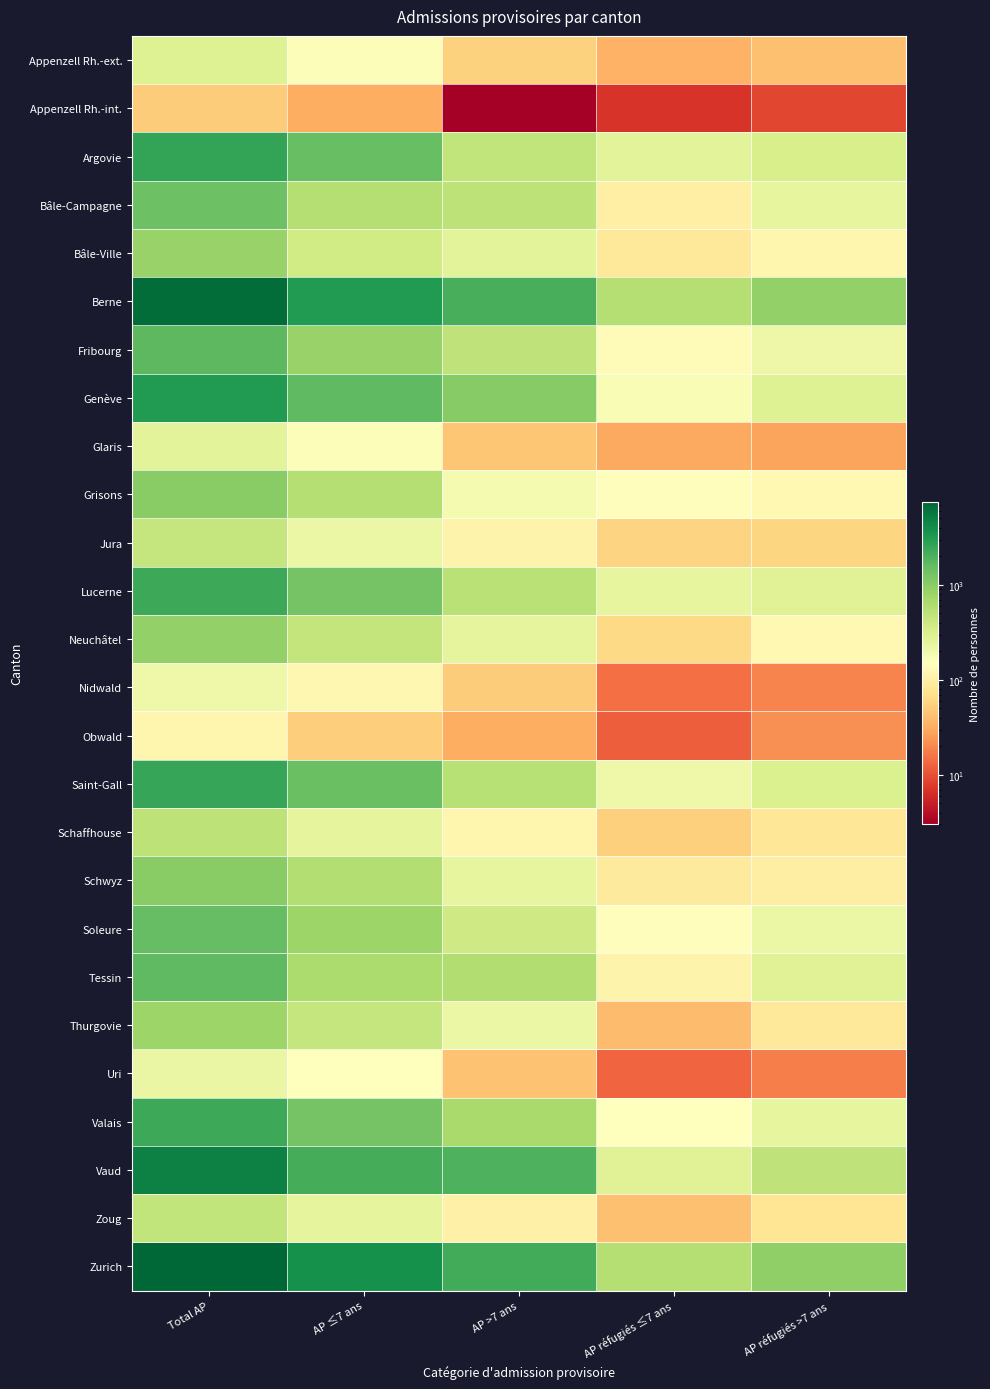

Reading left to right, what are all the values shown in this chart?

Appenzell Rh.-ext.: Total AP=291	AP ≤7 ans=159	AP >7 ans=56	AP réfugiés ≤7 ans=34	AP réfugiés >7 ans=42
Appenzell Rh.-int.: Total AP=51	AP ≤7 ans=32	AP >7 ans=3	AP réfugiés ≤7 ans=7	AP réfugiés >7 ans=9
Argovie: Total AP=2575	AP ≤7 ans=1510	AP >7 ans=477	AP réfugiés ≤7 ans=260	AP réfugiés >7 ans=328
Bâle-Campagne: Total AP=1416	AP ≤7 ans=569	AP >7 ans=506	AP réfugiés ≤7 ans=102	AP réfugiés >7 ans=239
Bâle-Ville: Total AP=840	AP ≤7 ans=370	AP >7 ans=263	AP réfugiés ≤7 ans=88	AP réfugiés >7 ans=119
Berne: Total AP=6636	AP ≤7 ans=3096	AP >7 ans=2094	AP réfugiés ≤7 ans=556	AP réfugiés >7 ans=890
Fribourg: Total AP=1671	AP ≤7 ans=833	AP >7 ans=484	AP réfugiés ≤7 ans=140	AP réfugiés >7 ans=214
Genève: Total AP=3147	AP ≤7 ans=1650	AP >7 ans=1033	AP réfugiés ≤7 ans=174	AP réfugiés >7 ans=290
Glaris: Total AP=263	AP ≤7 ans=159	AP >7 ans=46	AP réfugiés ≤7 ans=30	AP réfugiés >7 ans=28
Grisons: Total AP=1007	AP ≤7 ans=556	AP >7 ans=184	AP réfugiés ≤7 ans=141	AP réfugiés >7 ans=126
Jura: Total AP=447	AP ≤7 ans=218	AP >7 ans=113	AP réfugiés ≤7 ans=57	AP réfugiés >7 ans=59
Lucerne: Total AP=2340	AP ≤7 ans=1289	AP >7 ans=526	AP réfugiés ≤7 ans=242	AP réfugiés >7 ans=283
Neuchâtel: Total AP=899	AP ≤7 ans=459	AP >7 ans=250	AP réfugiés ≤7 ans=62	AP réfugiés >7 ans=128
Nidwald: Total AP=209	AP ≤7 ans=124	AP >7 ans=51	AP réfugiés ≤7 ans=15	AP réfugiés >7 ans=19
Obwald: Total AP=118	AP ≤7 ans=52	AP >7 ans=32	AP réfugiés ≤7 ans=12	AP réfugiés >7 ans=22
Saint-Gall: Total AP=2500	AP ≤7 ans=1436	AP >7 ans=552	AP réfugiés ≤7 ans=206	AP réfugiés >7 ans=306
Schaffhouse: Total AP=507	AP ≤7 ans=250	AP >7 ans=120	AP réfugiés ≤7 ans=54	AP réfugiés >7 ans=83
Schwyz: Total AP=1005	AP ≤7 ans=579	AP >7 ans=237	AP réfugiés ≤7 ans=91	AP réfugiés >7 ans=98
Soleure: Total AP=1528	AP ≤7 ans=790	AP >7 ans=379	AP réfugiés ≤7 ans=143	AP réfugiés >7 ans=216
Tessin: Total AP=1632	AP ≤7 ans=645	AP >7 ans=592	AP réfugiés ≤7 ans=112	AP réfugiés >7 ans=283
Thurgovie: Total AP=794	AP ≤7 ans=448	AP >7 ans=222	AP réfugiés ≤7 ans=40	AP réfugiés >7 ans=84
Uri: Total AP=227	AP ≤7 ans=152	AP >7 ans=44	AP réfugiés ≤7 ans=13	AP réfugiés >7 ans=18
Valais: Total AP=2368	AP ≤7 ans=1287	AP >7 ans=687	AP réfugiés ≤7 ans=154	AP réfugiés >7 ans=240
Vaud: Total AP=4898	AP ≤7 ans=2164	AP >7 ans=1970	AP réfugiés ≤7 ans=276	AP réfugiés >7 ans=488
Zoug: Total AP=472	AP ≤7 ans=246	AP >7 ans=105	AP réfugiés ≤7 ans=42	AP réfugiés >7 ans=79
Zurich: Total AP=7454	AP ≤7 ans=3709	AP >7 ans=2258	AP réfugiés ≤7 ans=572	AP réfugiés >7 ans=915